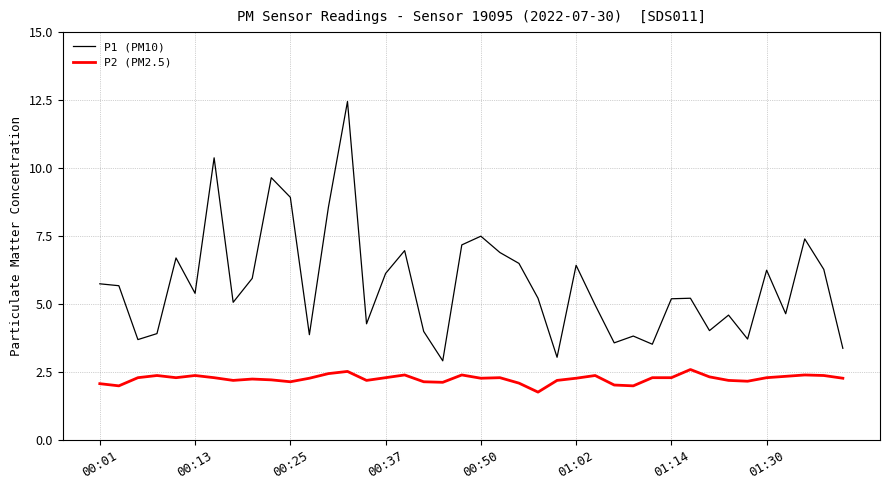

Which series has the largest total across all categories?

P1 (PM10)